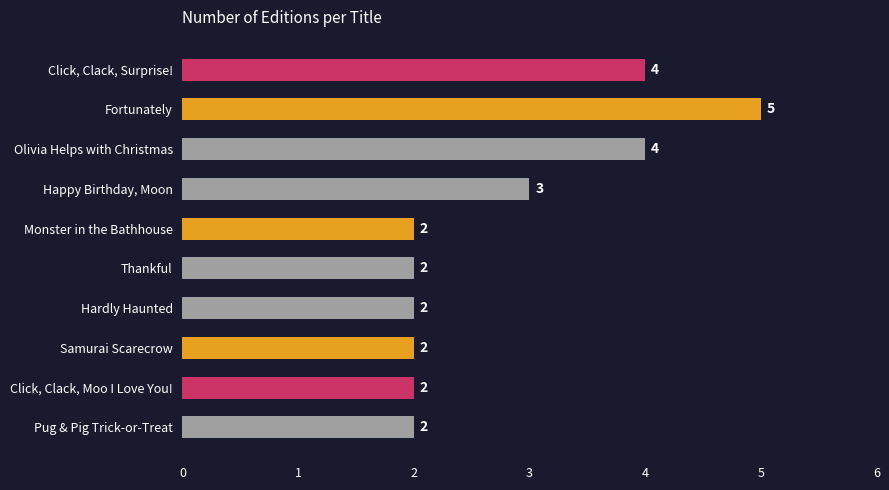

At which category does the chart reach its peak across all series?

Fortunately